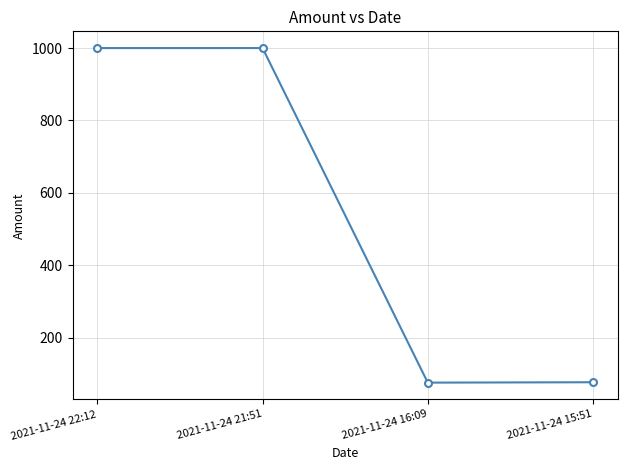

How many lines are shown in the chart?

1